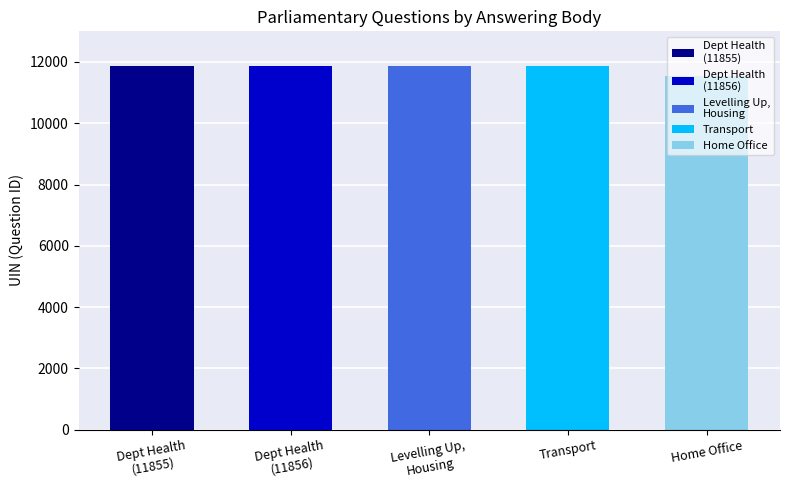

Are the bars grouped side by side (vs. stacked)?

No